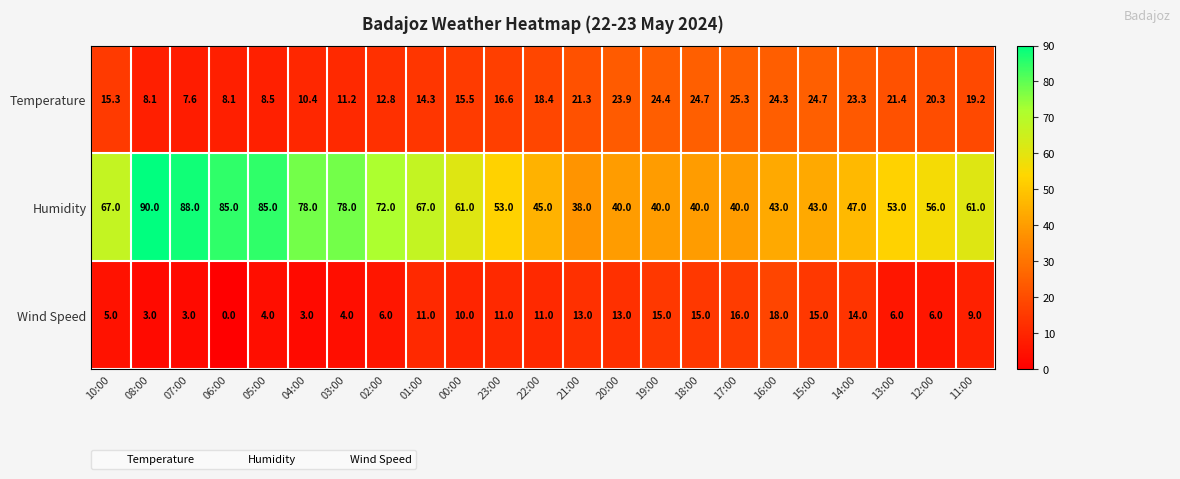

Which label corresponds to the largest value in the chart?

08:00